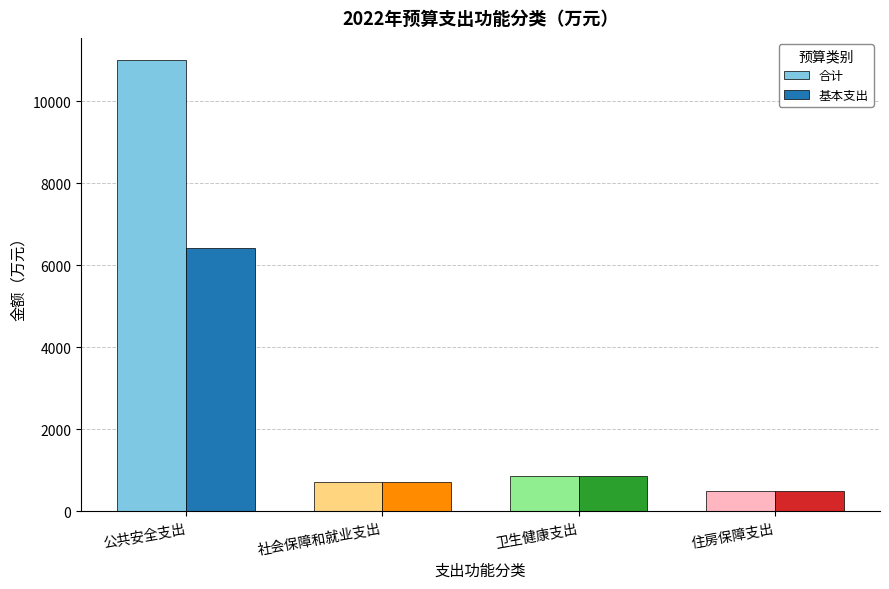

What is the label of the 1st bar from the right?

住房保障支出